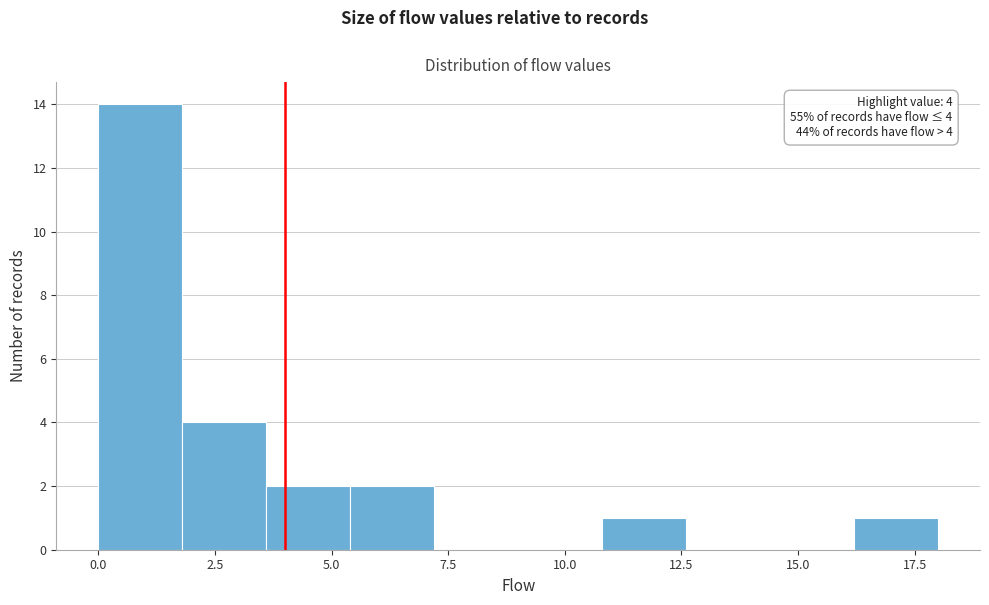

Read against the x-axis, roughly where is the centre of the tallest bar?

1.0